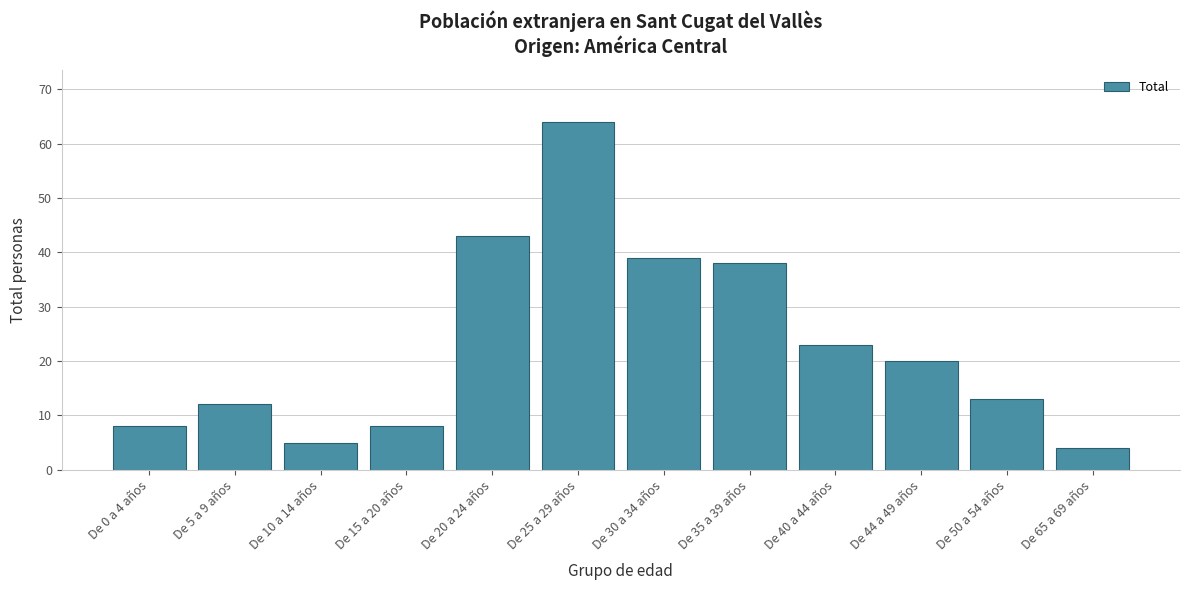

Reading left to right, list all the values displayed in this chart.

8	12	5	8	43	64	39	38	23	20	13	4